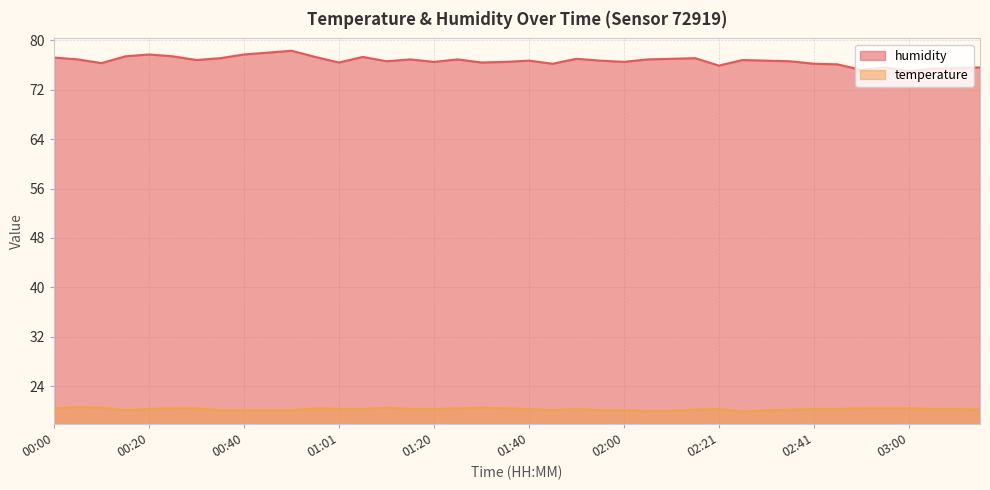

What is the sum of all humidity values?

3066.3